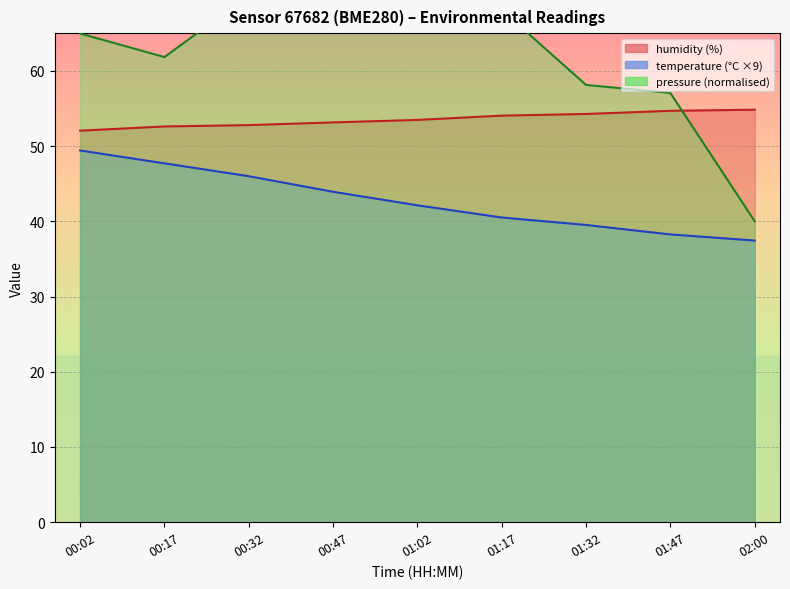

True or false: humidity and temperature cross at least once.

False